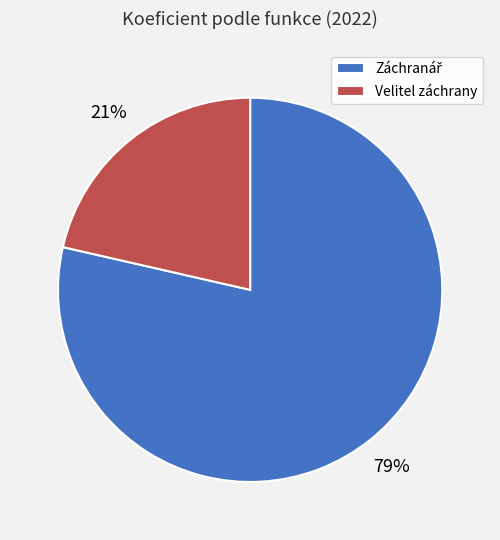

Does Velitel záchrany represent more than half of the total?

No